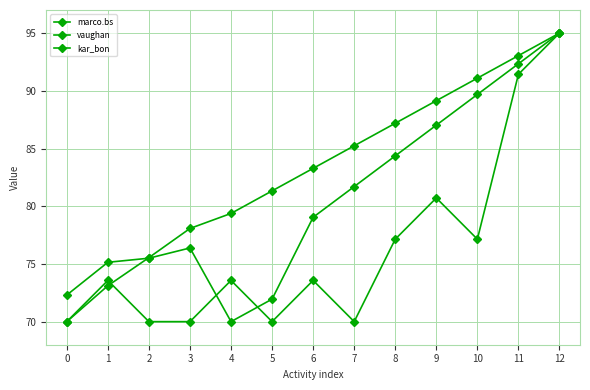

How many values in the kar_bon series exceed 73?

8